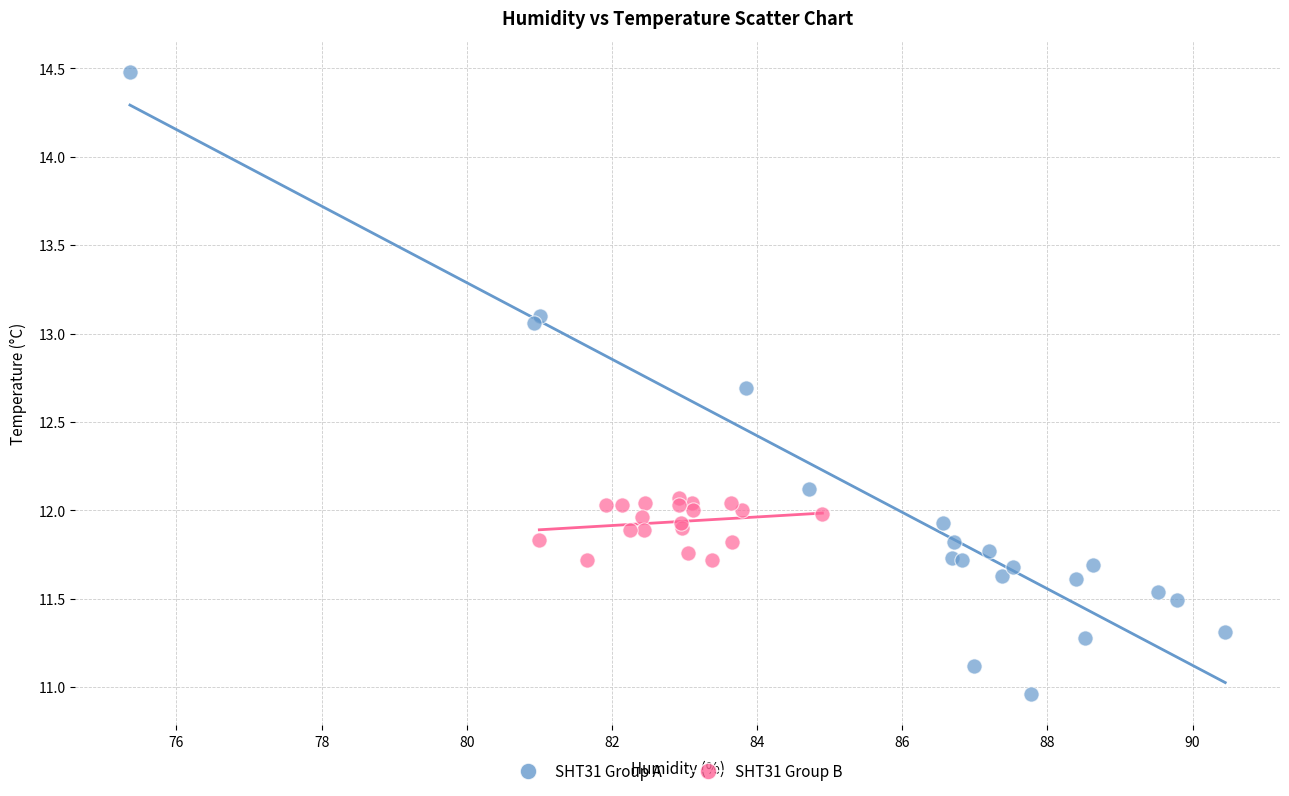

Which series has the widest spread of Y values?

SHT31 Group A